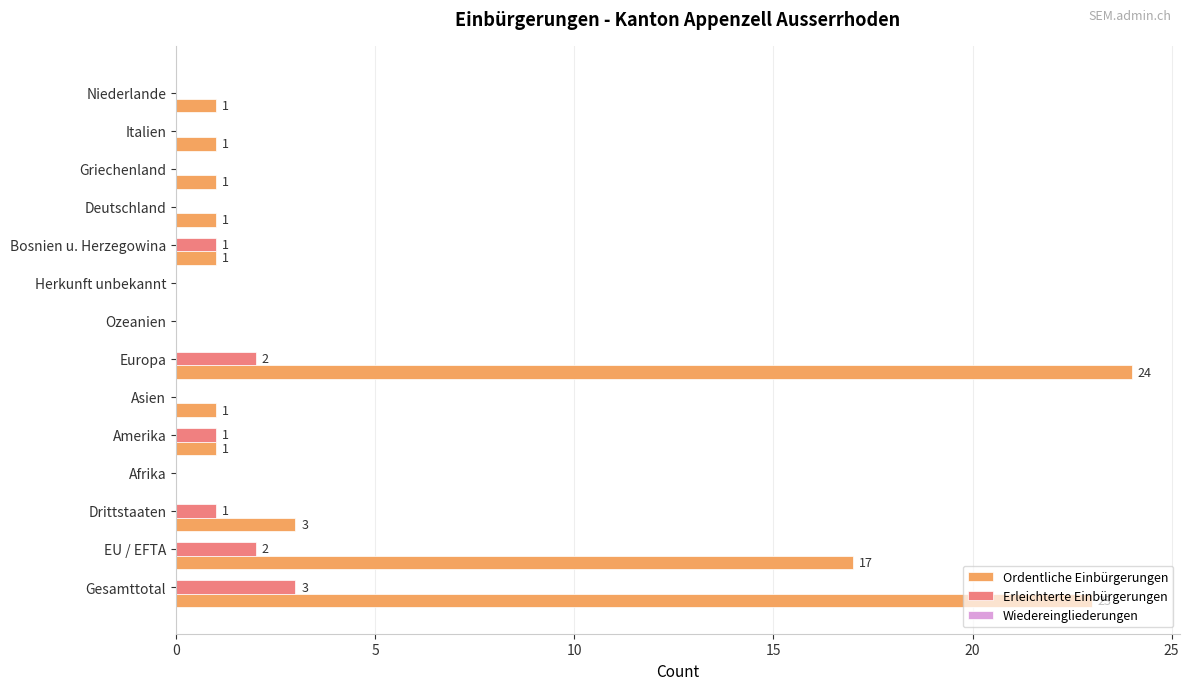

Which series changed the most between Gesamttotal and Asien?

Ordentliche Einbürgerungen